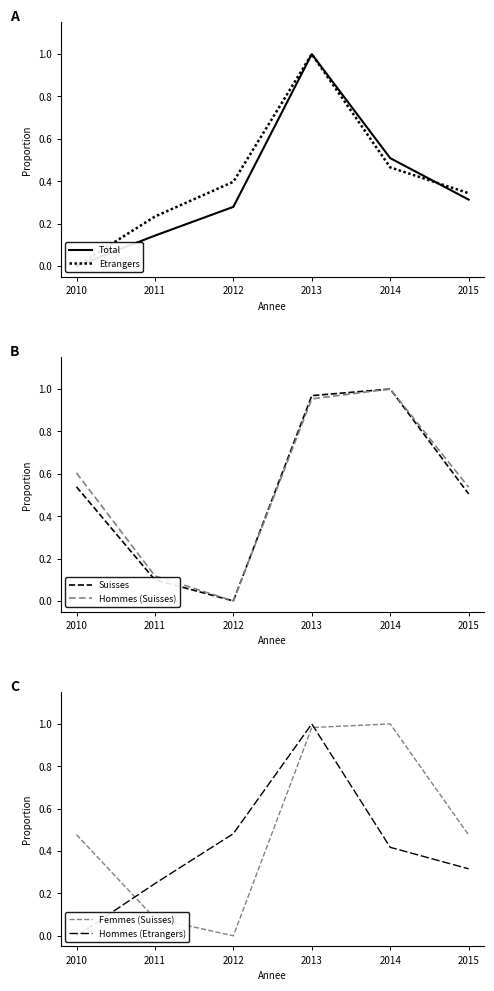

True or false: Femmes (Suisses) and Suisses intersect in this chart.

False